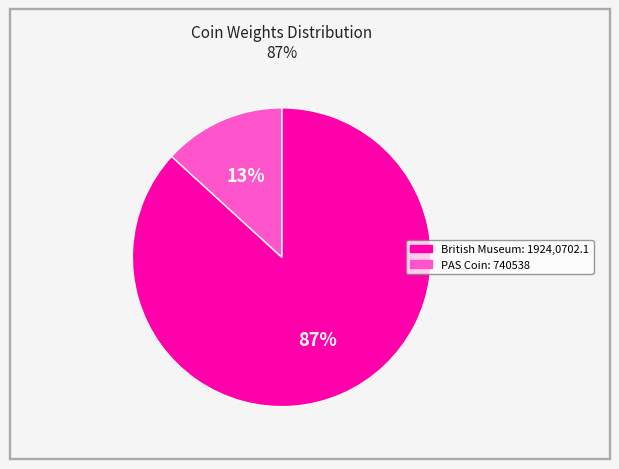

To the nearest percent, what is the difference between the largest and smallest slice percentages?

74%